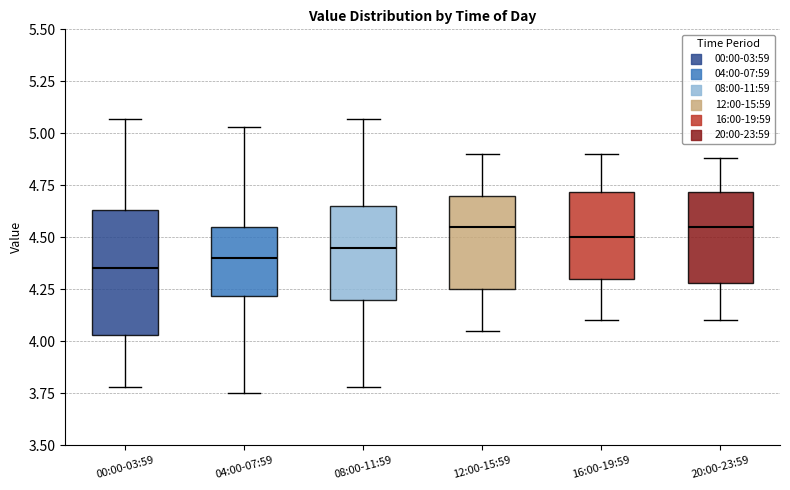

Reading left to right, read every box against the y-axis: the position of its median line, the range the box covers, and the ends of its whiskers. The values are not printed on the chart, so give them approximately, as read against the axis.

00:00-03:59: median 4.35, box 4.05 to 4.65, whiskers 3.80 to 5.05
04:00-07:59: median 4.40, box 4.20 to 4.55, whiskers 3.75 to 5.05
08:00-11:59: median 4.45, box 4.20 to 4.65, whiskers 3.80 to 5.05
12:00-15:59: median 4.55, box 4.25 to 4.70, whiskers 4.05 to 4.90
16:00-19:59: median 4.50, box 4.30 to 4.70, whiskers 4.10 to 4.90
20:00-23:59: median 4.55, box 4.30 to 4.70, whiskers 4.10 to 4.90